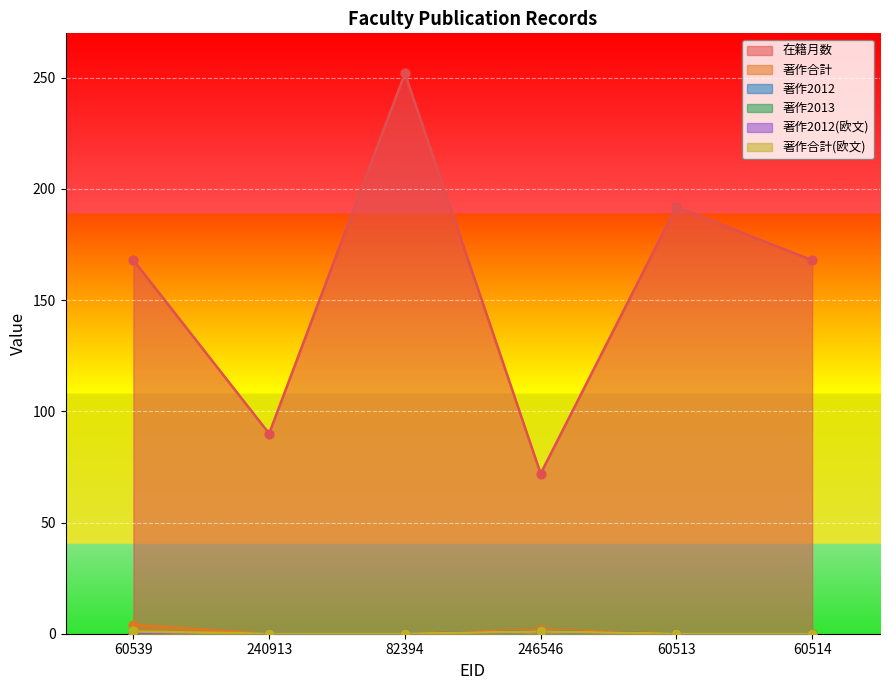

Which series reaches the minimum Y coordinate?

著作合計